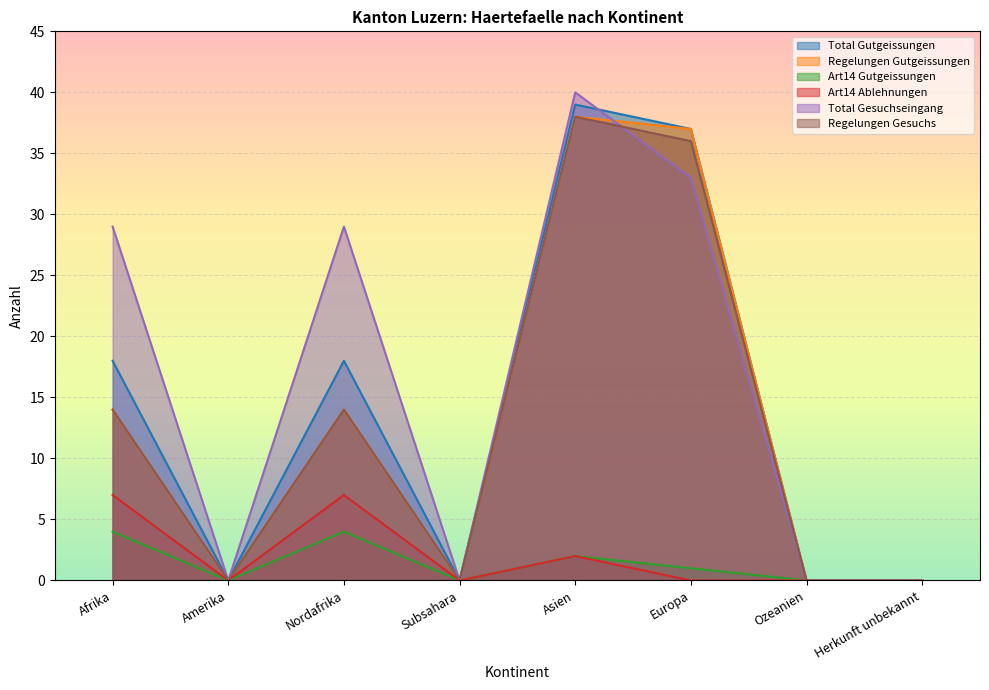

At how many categories does at least one series exceed 9?

4